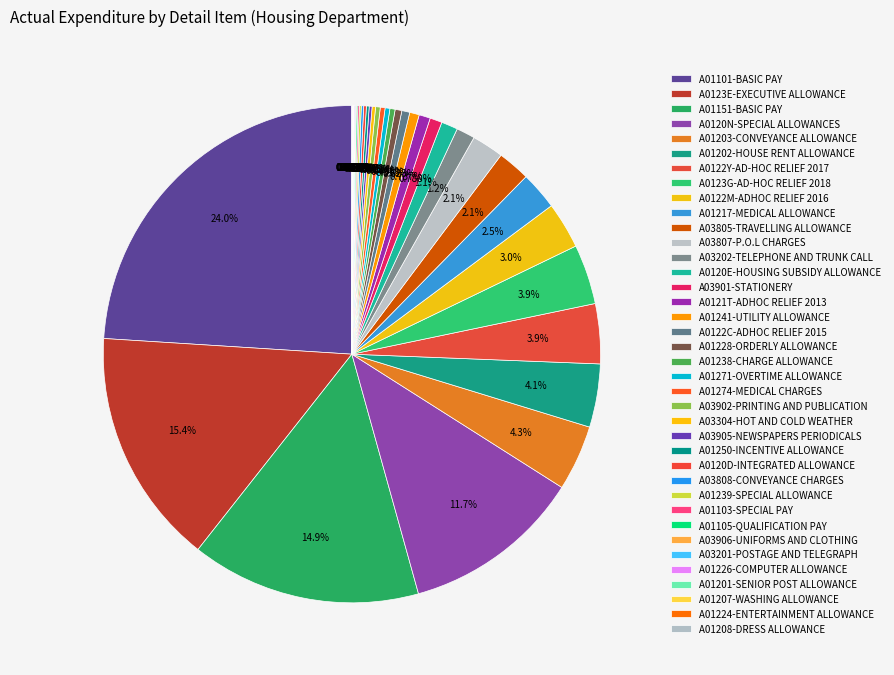

Does A01224-ENTERTAINMENT ALLOWANCE account for over 50% of the chart?

No